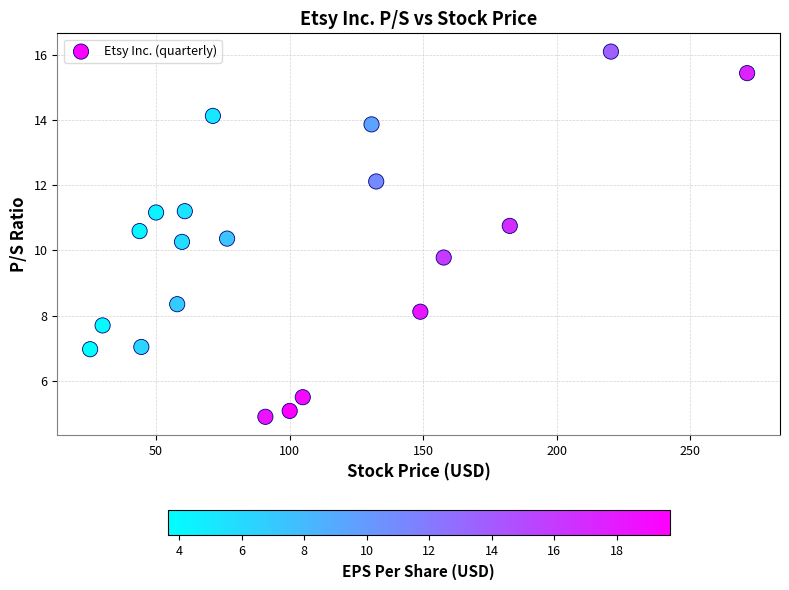

What is the range of X values (max minus min)?

245.9